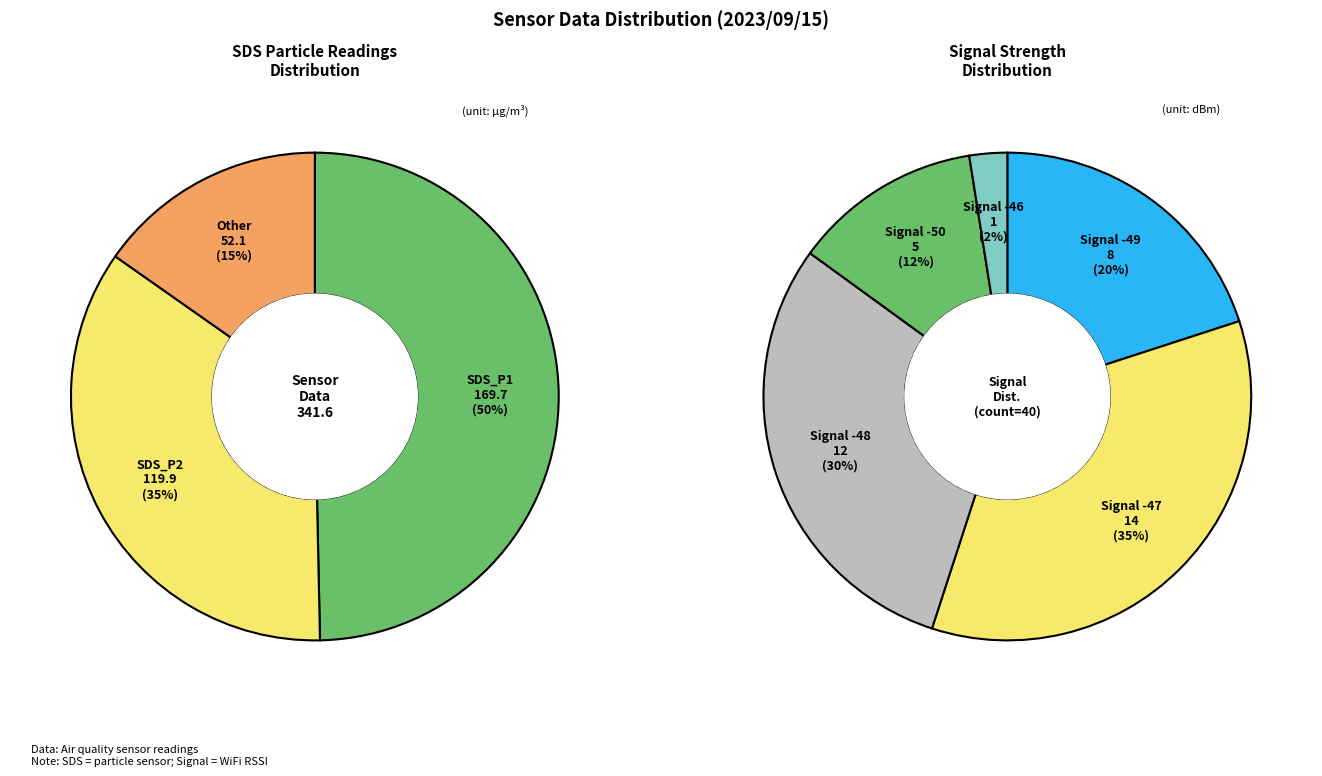

Is there a majority slice in this chart?

No